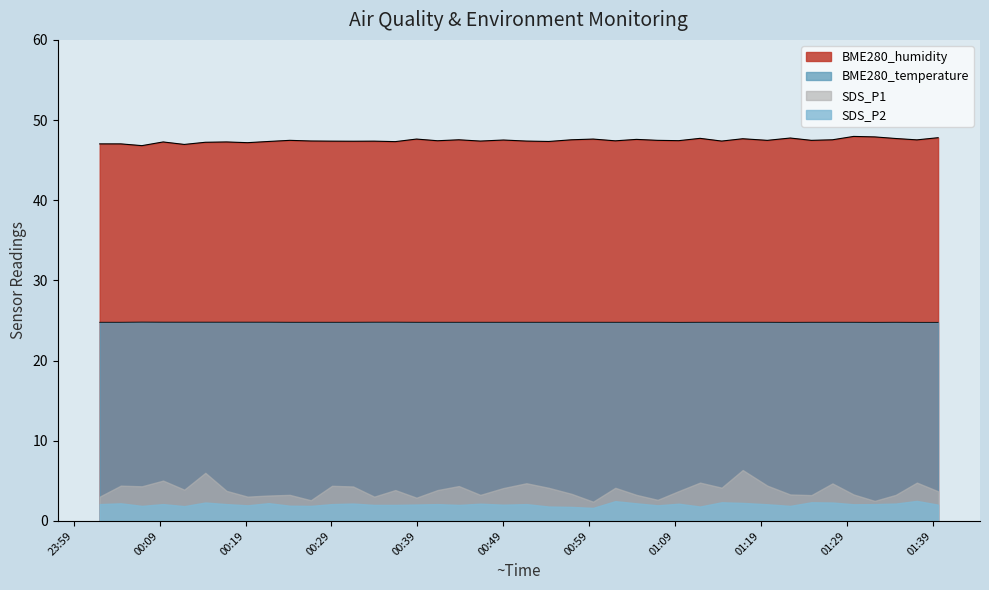

Rank the series by their maximum value, from lowest to highest.

SDS_P2, SDS_P1, BME280_temperature, BME280_humidity